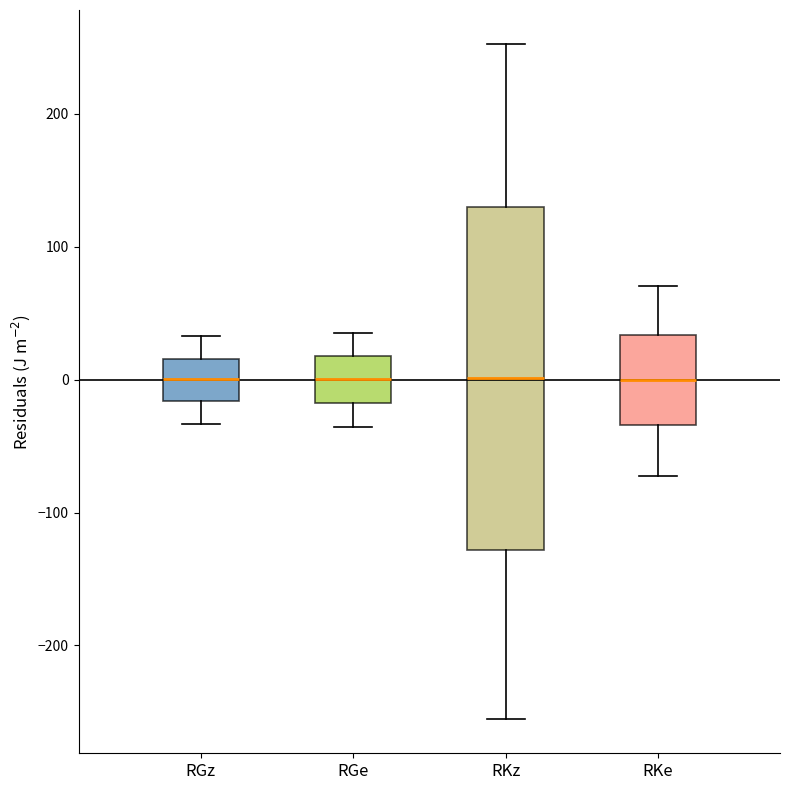

Comparing the boxes themselves (not the whiskers), which one is the tallest?

RKz